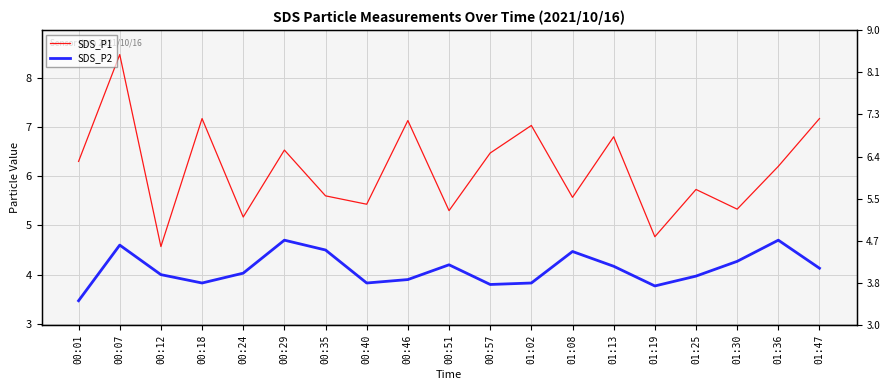

Rank the categories by SDS_P1 value from lowest to highest.

00:12, 01:19, 00:24, 00:51, 01:30, 00:40, 01:08, 00:35, 01:25, 01:36, 00:01, 00:57, 00:29, 01:13, 01:02, 00:46, 00:18, 01:47, 00:07